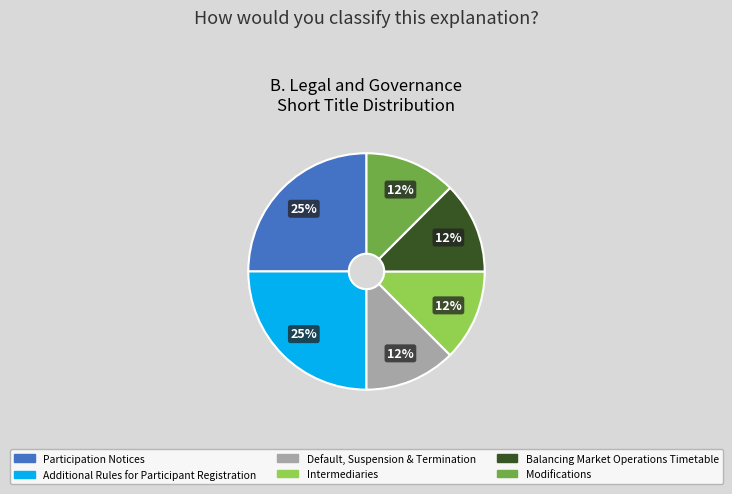

What is the ratio of the value at Default, Suspension & Termination to the value at Balancing Market Operations Timetable?

1.0